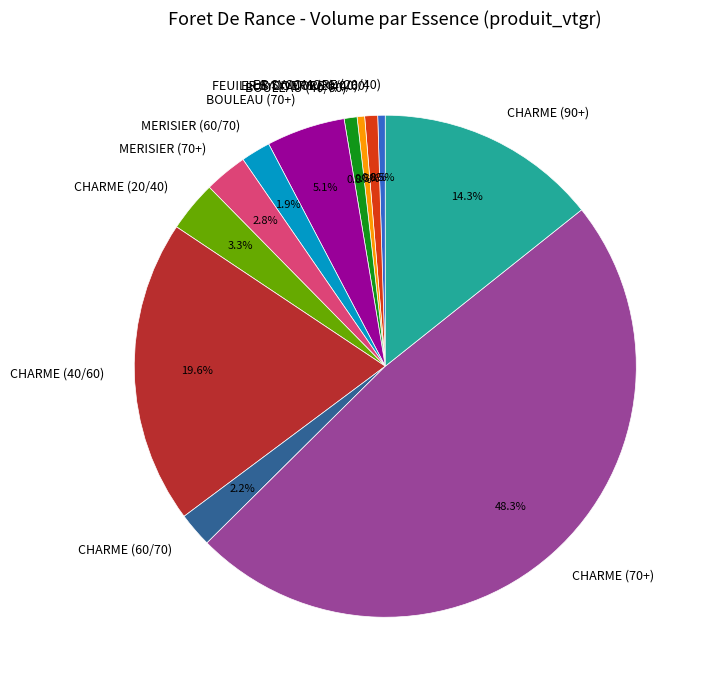

Is there any slice that represents more than half of the pie?

No